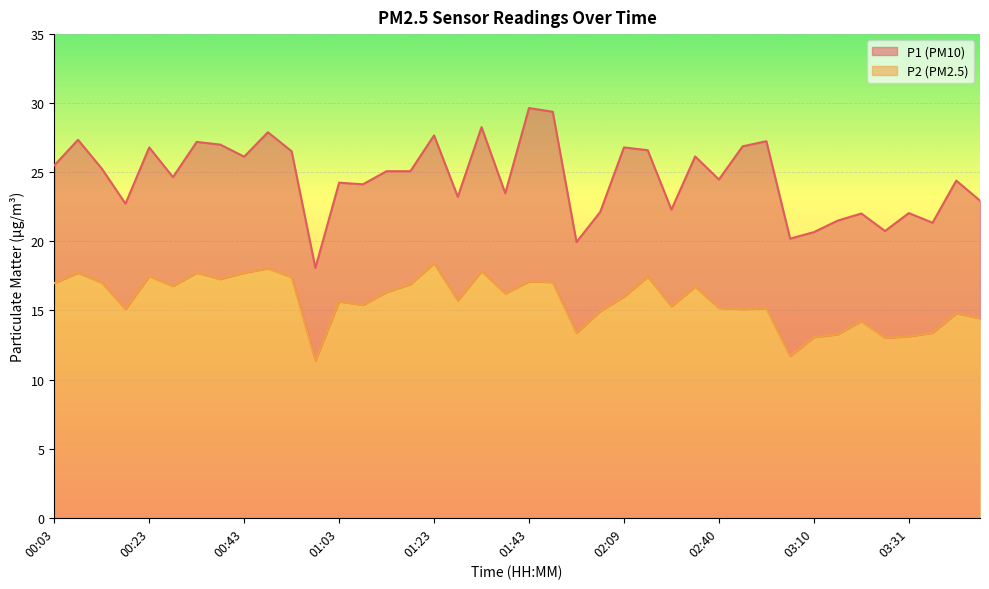

Reading right to left, what are all the values shown in this chart?

P1: 22.9	24.4	21.4	22.1	20.8	22.0	21.5	20.7	20.2	27.2	26.9	24.5	26.1	22.3	26.6	26.8	22.1	19.9	29.4	29.6	23.5	28.3	23.2	27.7	25.1	25.1	24.1	24.2	18.1	26.5	27.9	26.1	27.0	27.2	24.6	26.8	22.7	25.3	27.4	25.5
P2: 14.4	14.8	13.4	13.1	13.0	14.2	13.3	13.1	11.7	15.2	15.1	15.2	16.7	15.3	17.4	16.0	14.9	13.4	17.1	17.1	16.2	17.9	15.7	18.4	16.9	16.3	15.4	15.7	11.4	17.4	18.1	17.7	17.3	17.7	16.8	17.5	15.1	17.0	17.7	17.0